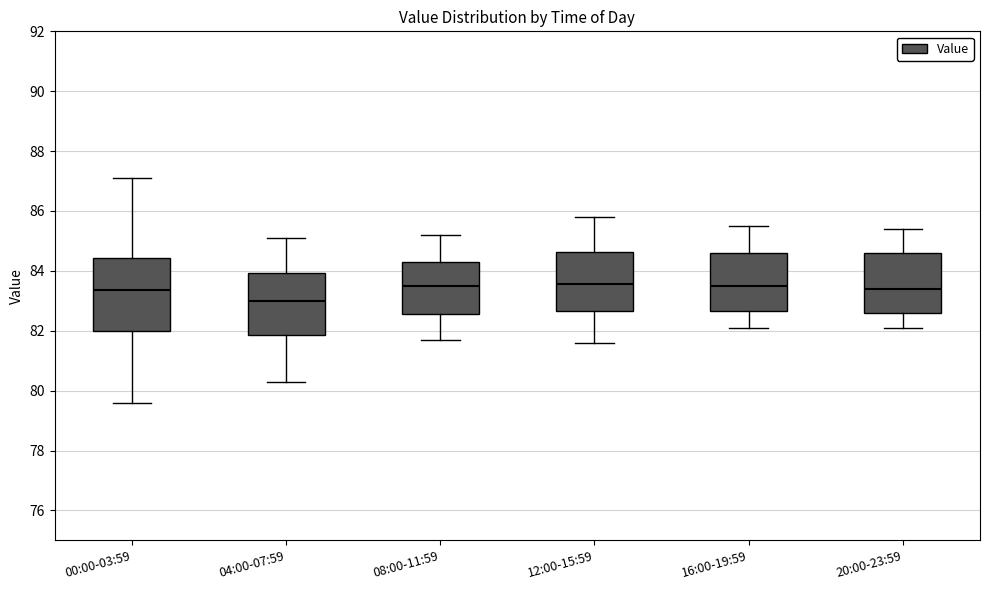

Reading left to right, transcribe this box plot: for each box, give where its median line is, the range the box spans, and where its two whiskers end, as read against the y-axis. The values are not printed on the chart, so give them approximately, as read against the axis.

00:00-03:59: median 83.4, box 82.0 to 84.4, whiskers 79.6 to 87.2
04:00-07:59: median 83.0, box 81.8 to 84.0, whiskers 80.4 to 85.2
08:00-11:59: median 83.6, box 82.6 to 84.4, whiskers 81.8 to 85.2
12:00-15:59: median 83.6, box 82.6 to 84.6, whiskers 81.6 to 85.8
16:00-19:59: median 83.6, box 82.6 to 84.6, whiskers 82.2 to 85.6
20:00-23:59: median 83.4, box 82.6 to 84.6, whiskers 82.2 to 85.4